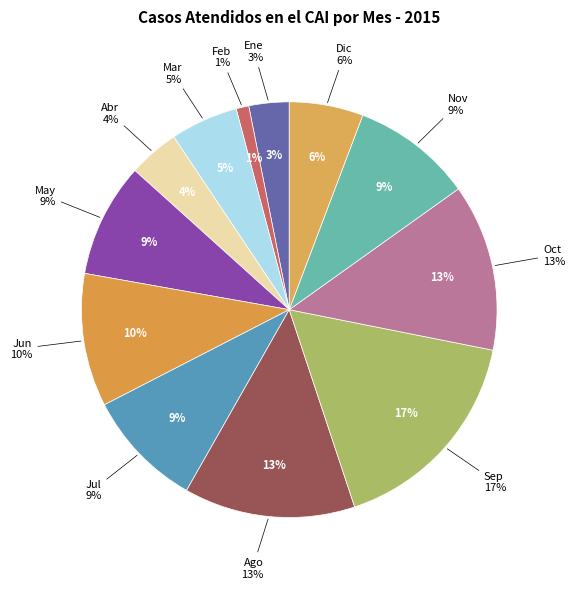

The Ago slice represents 4% of the pie. True or false?

False